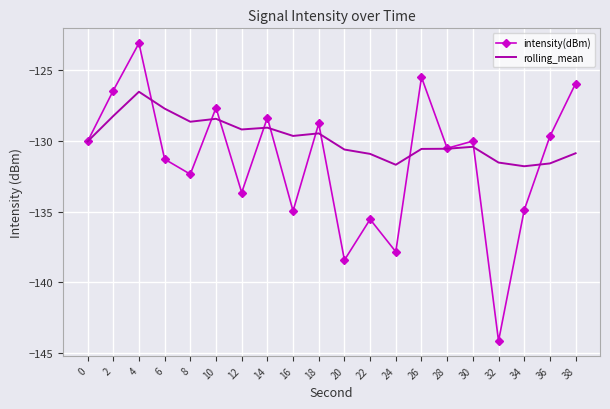

What is the difference between the maximum and second lowest values in the intensity(dBm) series?

15.3